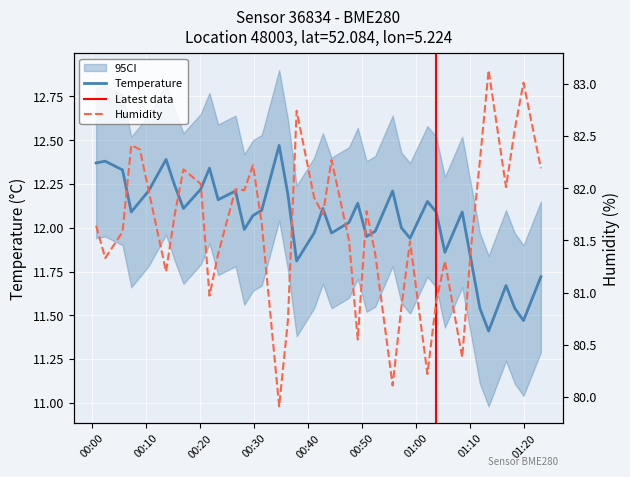

Is the value of Temperature at 2022-12-24T01:10:11 greater than the value of Humidity at 2022-12-24T00:07:19?

No